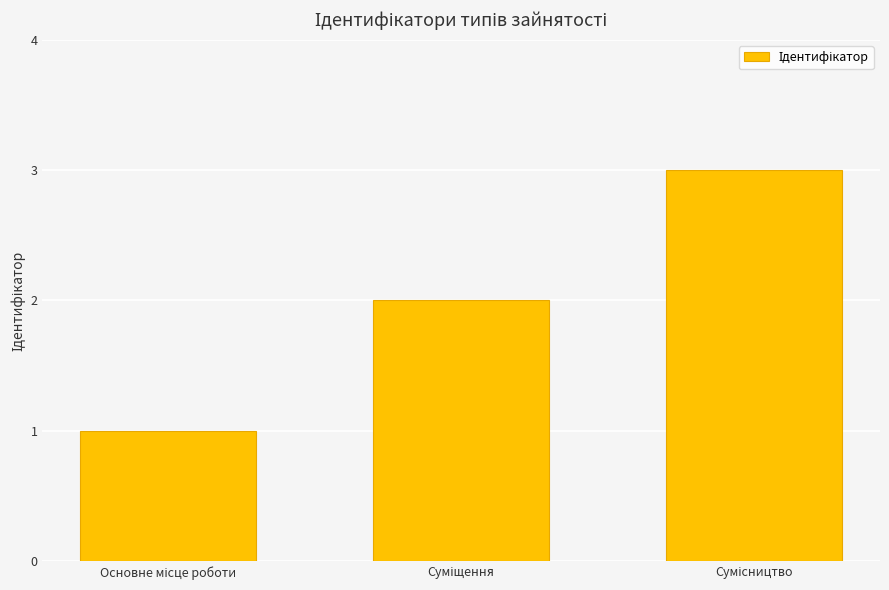

What is the greatest value displayed?

3